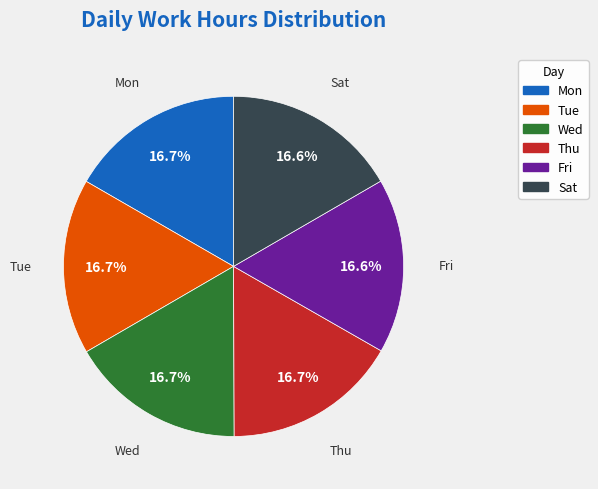

Count the number of slices in the pie.

6